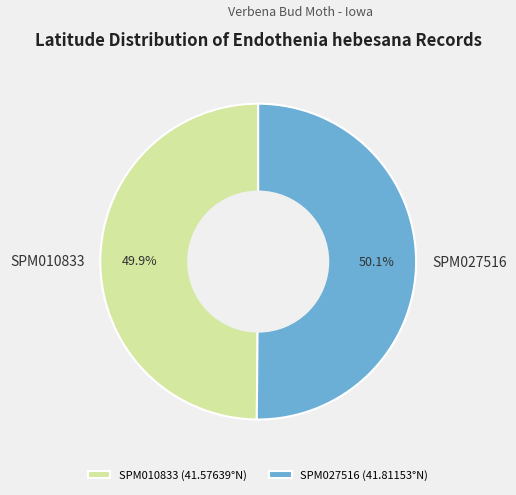

What percentage is the SPM010833 slice, to the nearest percent?

50%